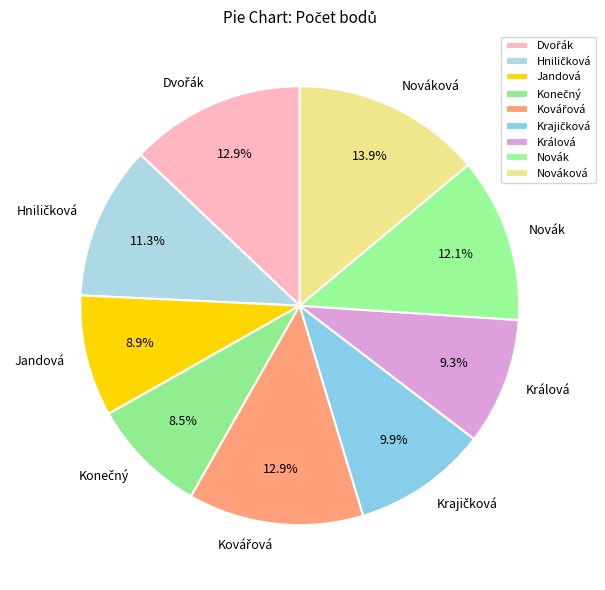

Is there any slice that represents more than half of the pie?

No